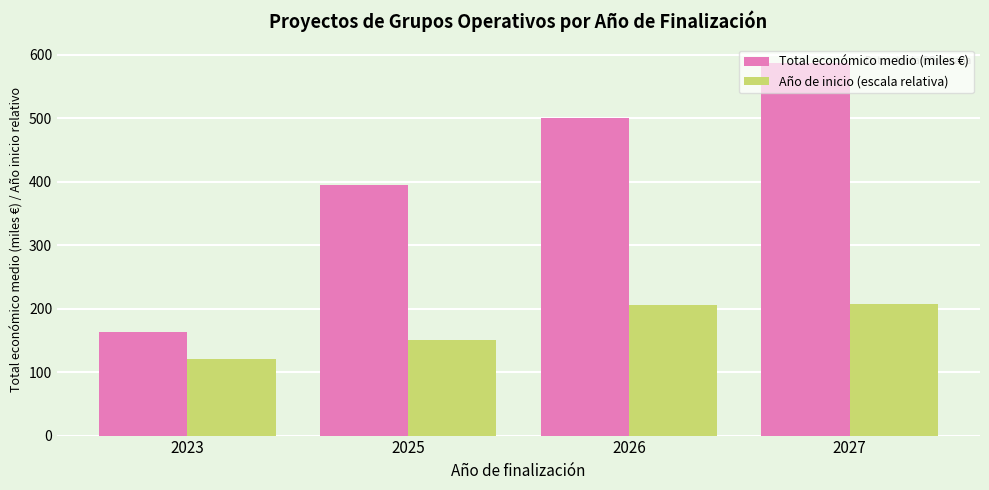

List the series in order of their peak value, highest first.

Total económico medio (miles €), Año de inicio (escala relativa)